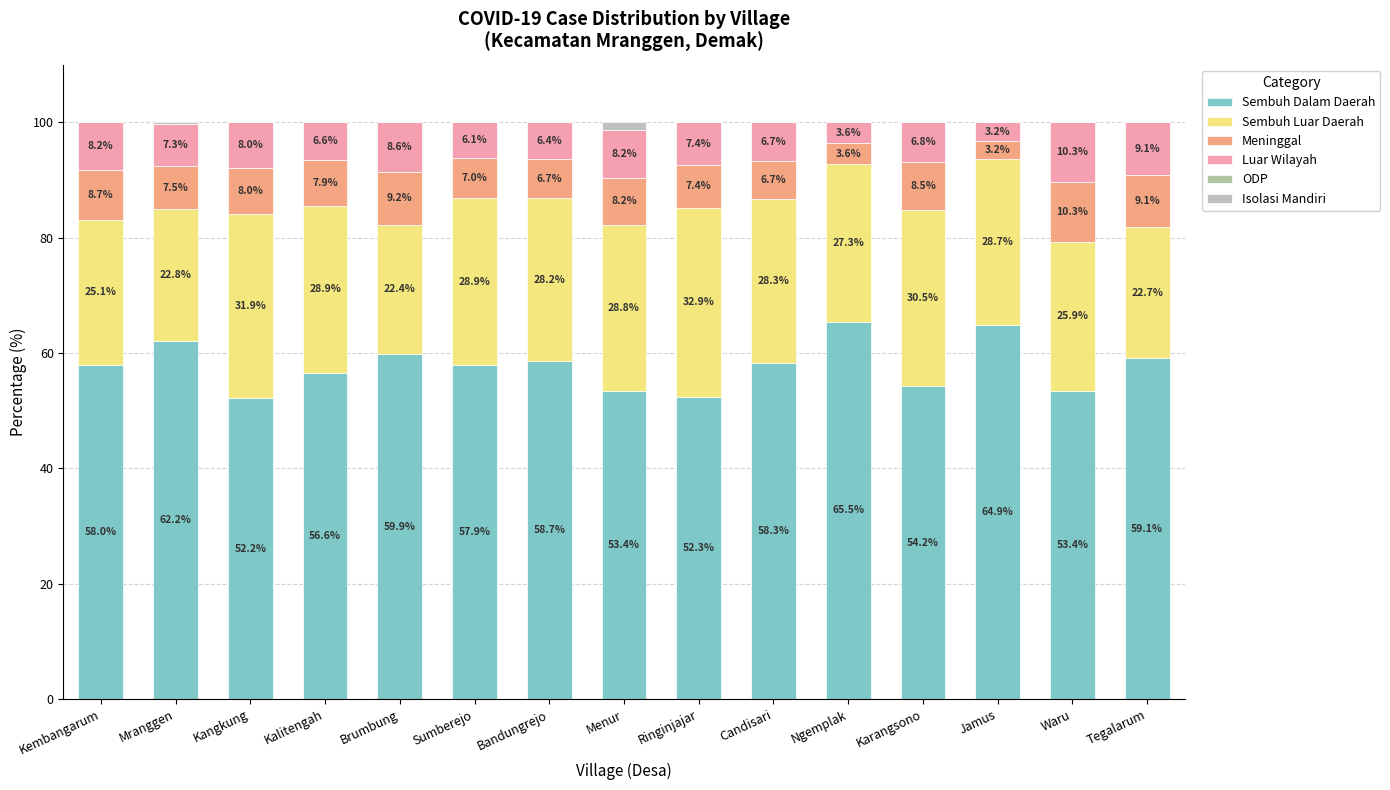

Between Kembangarum and Bandungrejo, which series saw the biggest shift?

Sembuh Luar Daerah